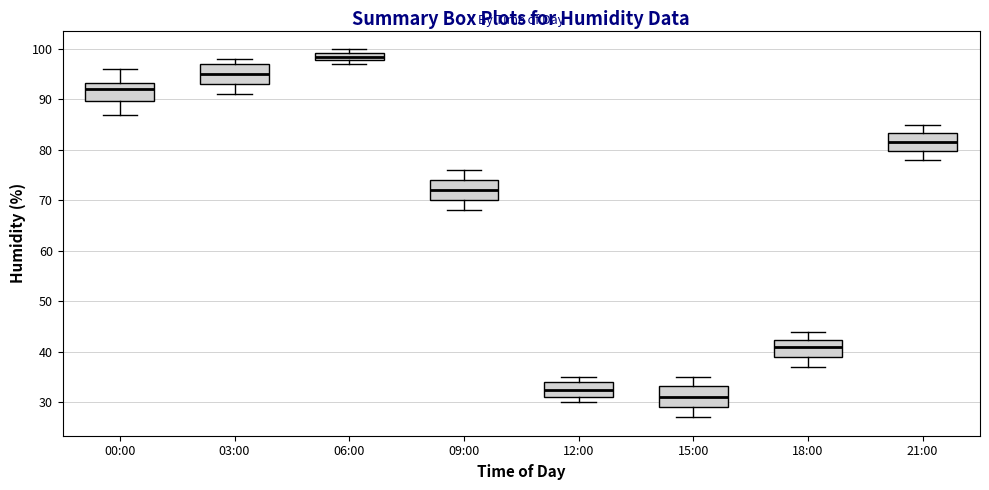

Where does the upper whisker of the box for 18:00 end on the y-axis? The values are not printed on the chart, so give them approximately, as read against the axis.

44